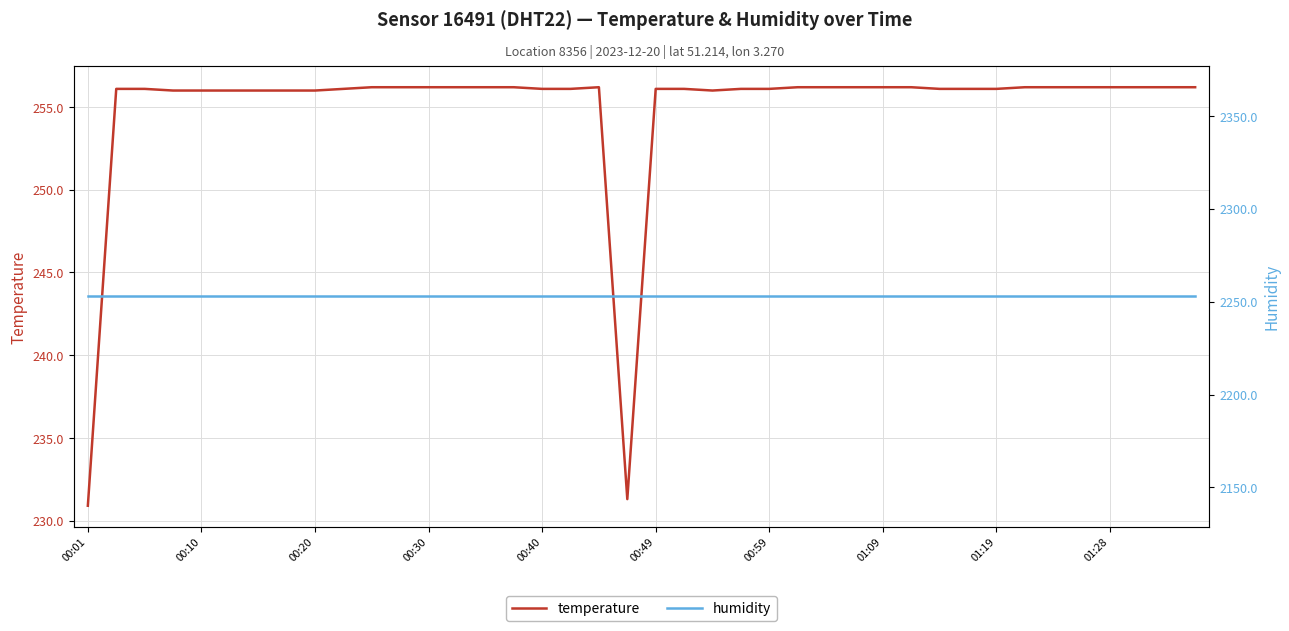

Where is humidity nearest to the value 2252?

00:01